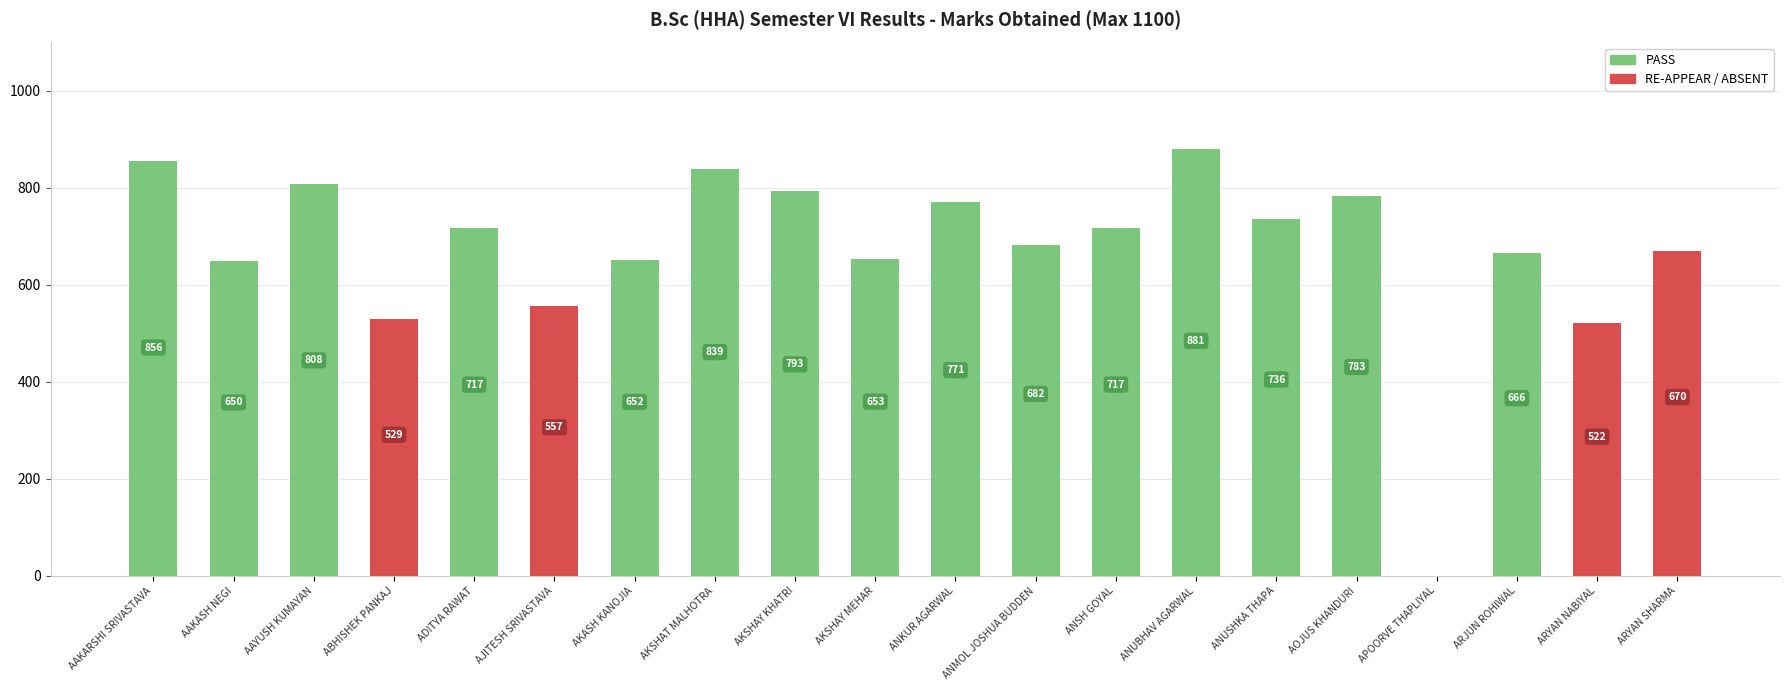

The chart shows a value of 736 at ANUSHKA THAPA. True or false?

True